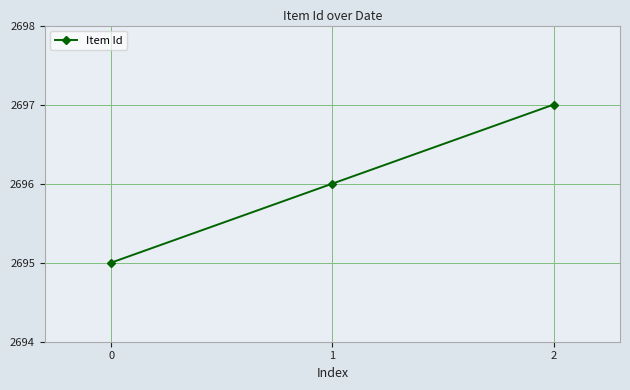

Reading left to right, transcribe all the data shown in this chart.

2695	2696	2697